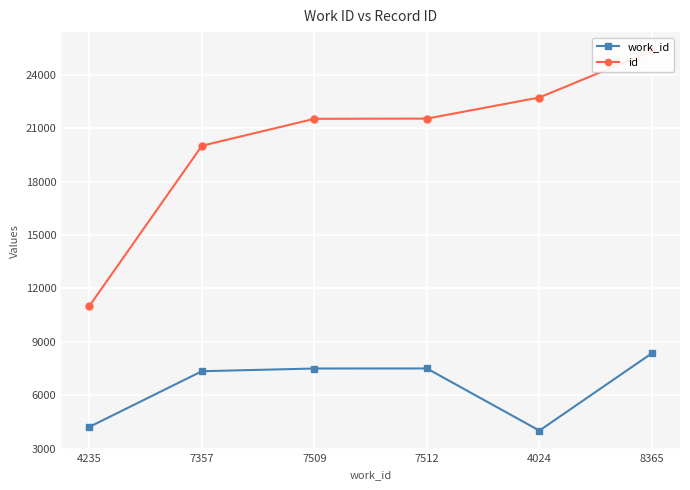

What is the smallest value displayed?

4024